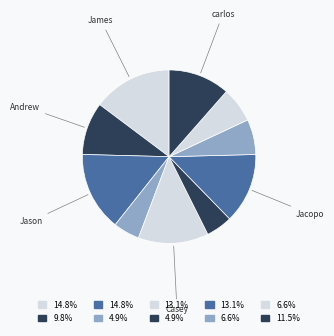

How many segments does this pie chart have?

10